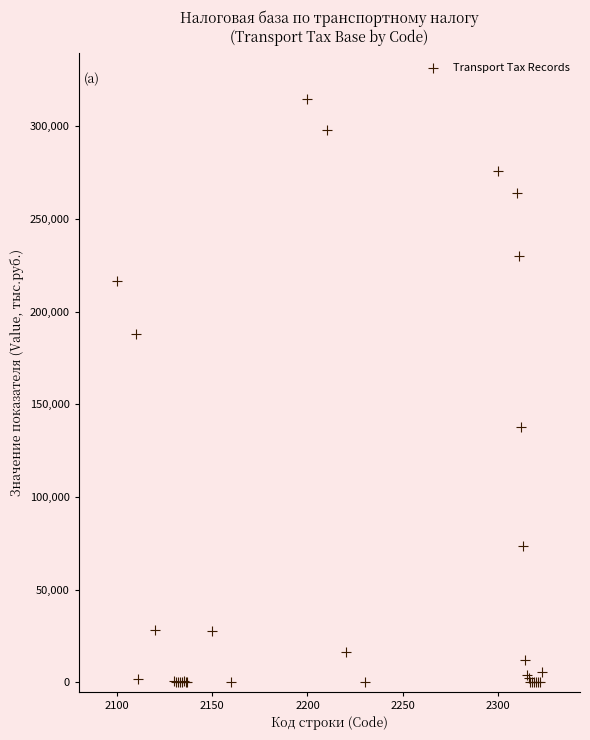

What Y value in the scatter plot is closest to 157213?

137981